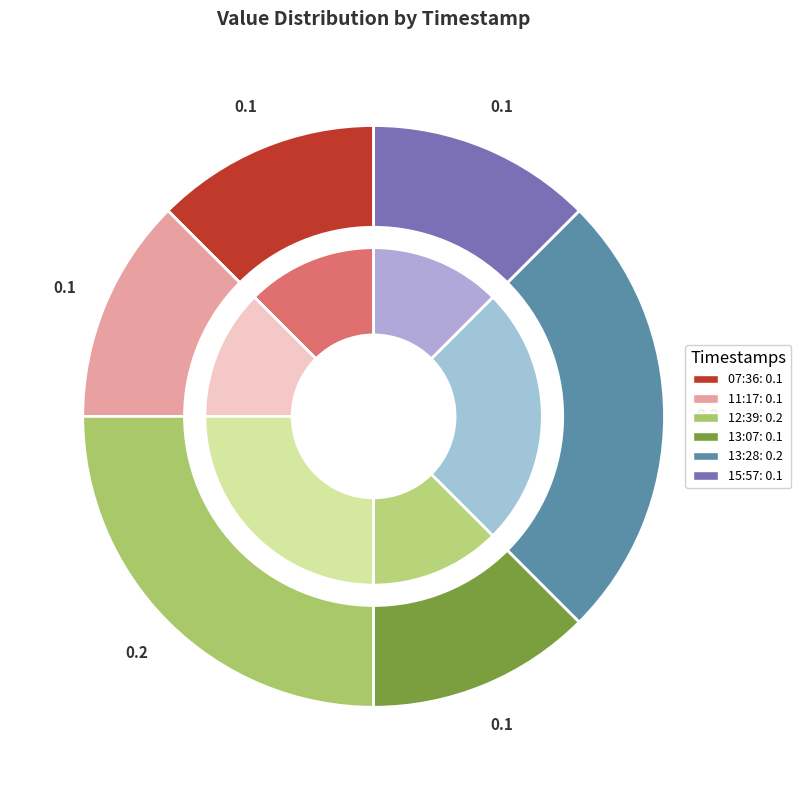

To the nearest percent, what is the difference between the 2022-08-26T07:36:11.219Z and 2022-08-26T12:39:40.432Z slice percentages?

12%